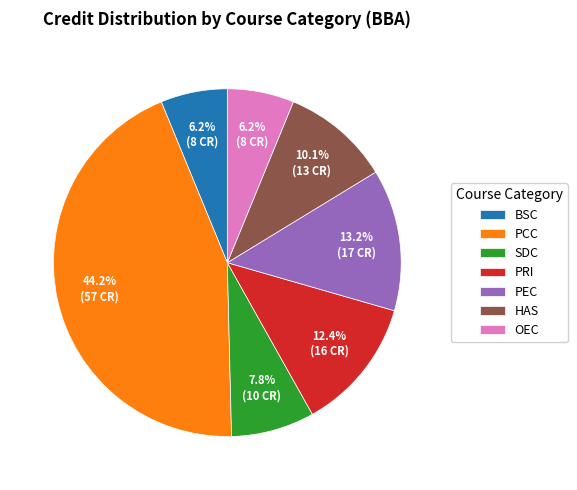

Count the number of slices in the pie.

7